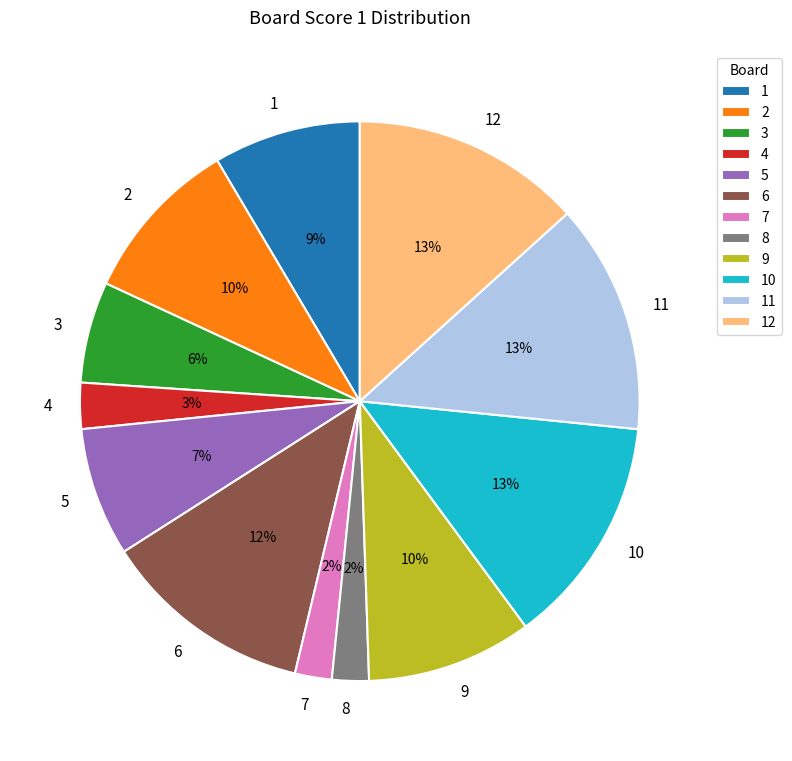

Does 8 represent more than half of the total?

No